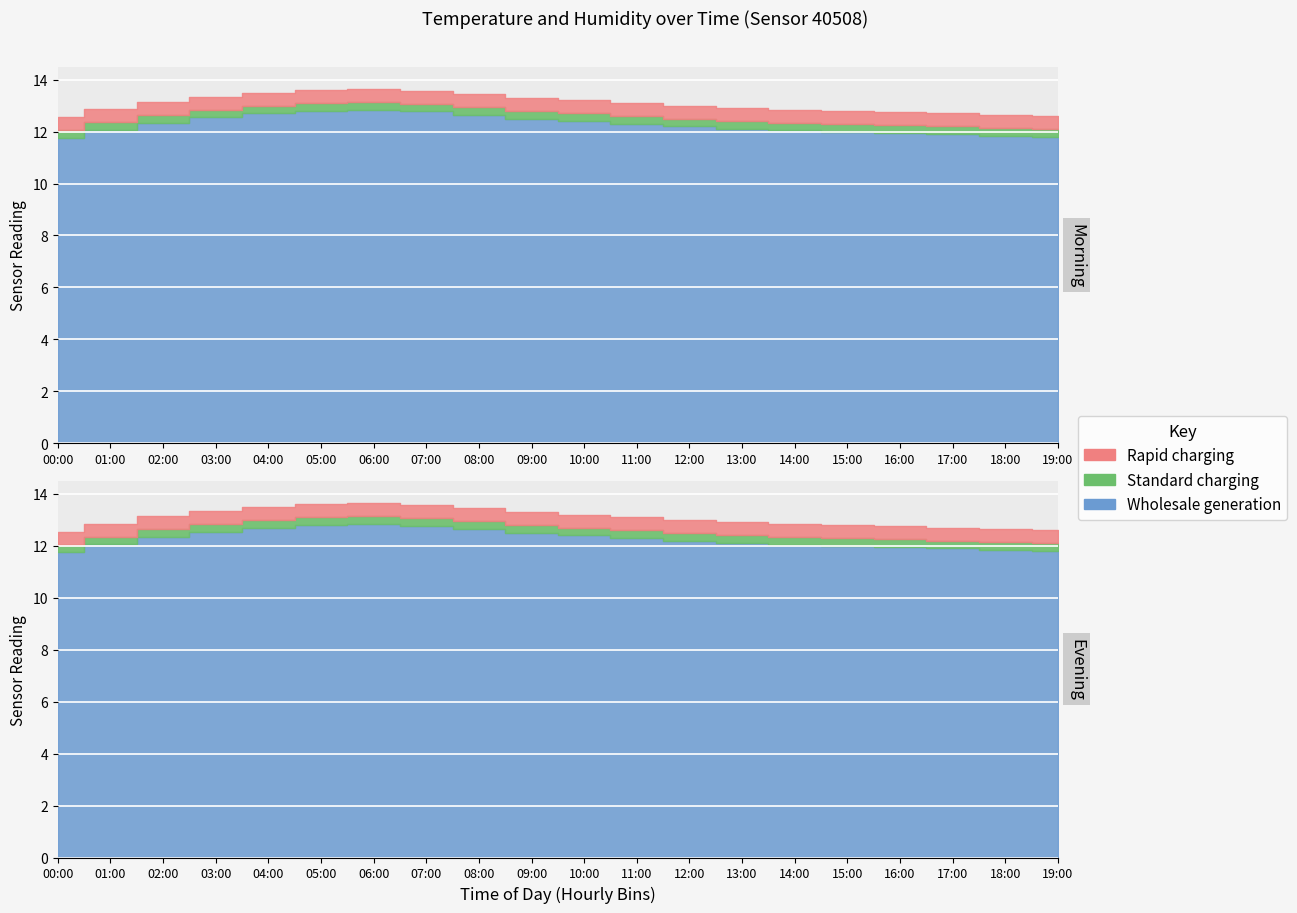

The temperature series shows 12.3 at 11:00. True or false?

True